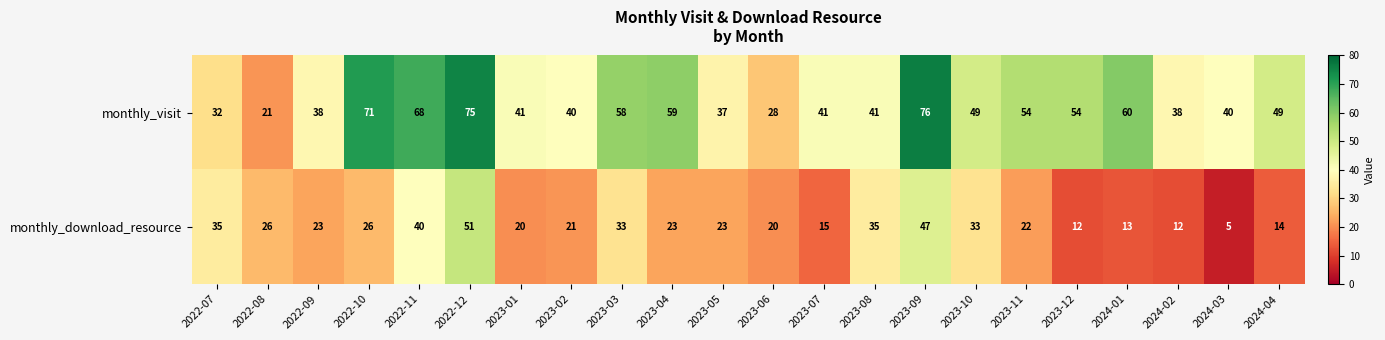

Which category has the highest value in the monthly_visit series?

2023-09